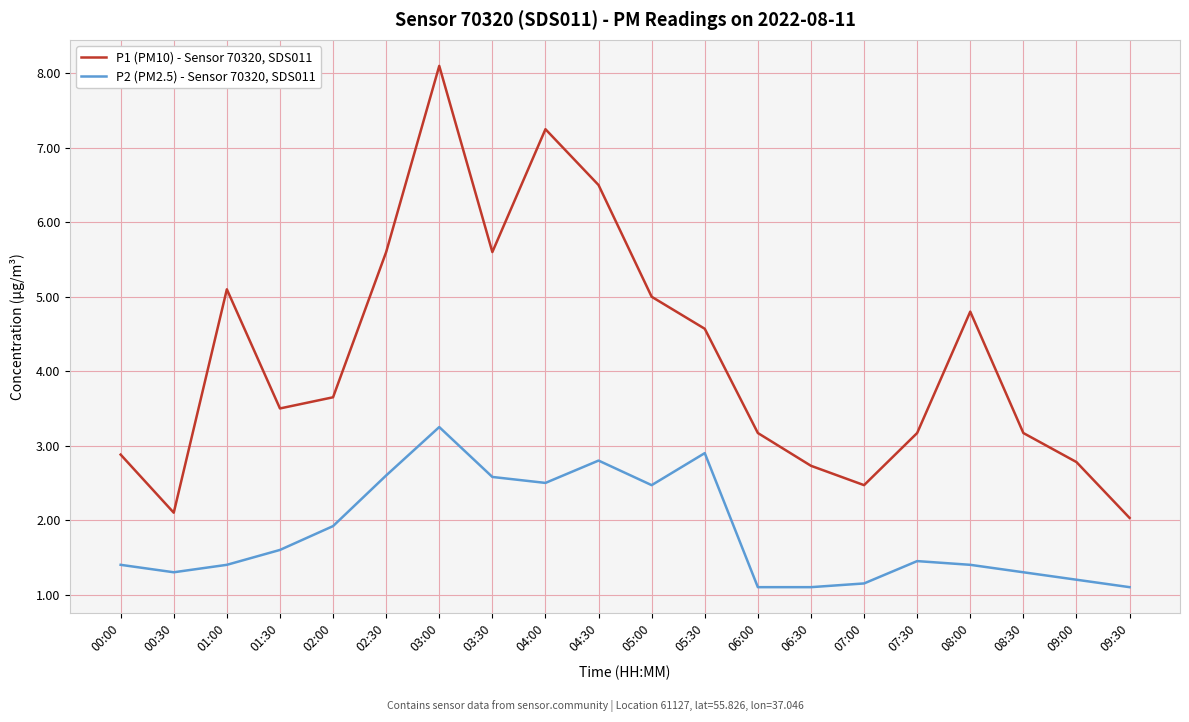

True or false: P1 (PM10) - Sensor 70320, SDS011 and P2 (PM2.5) - Sensor 70320, SDS011 cross at least once.

False